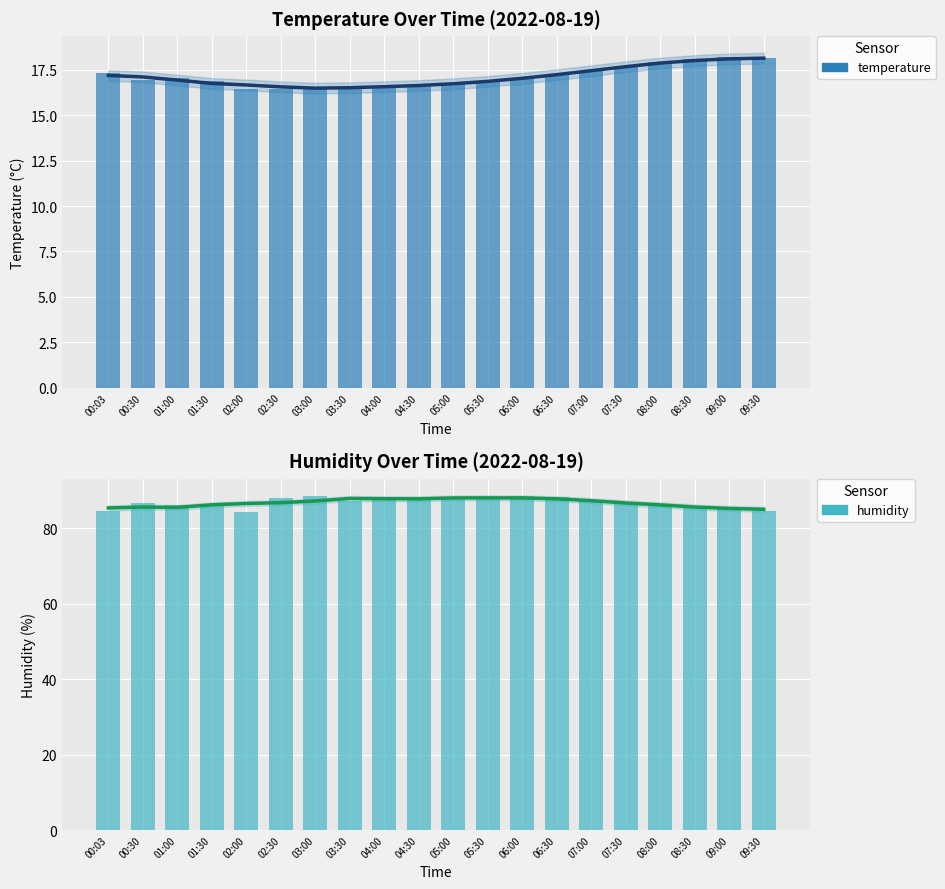

List the labels in order of humidity value, smallest first.

02:00, 00:03, 09:30, 08:30, 09:00, 08:00, 01:30, 01:00, 07:30, 00:30, 03:30, 07:00, 04:30, 05:00, 04:00, 02:30, 06:30, 05:30, 03:00, 06:00